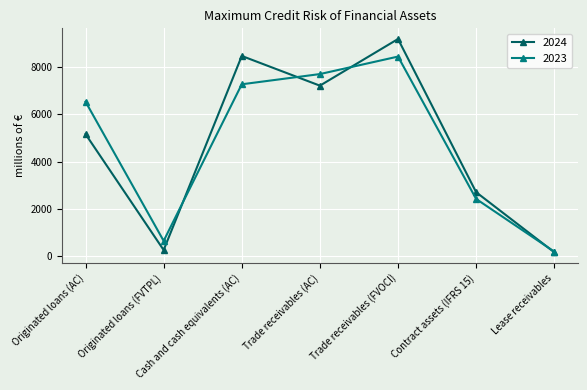

The 2023 series shows 1581 at Trade receivables (AC). True or false?

False